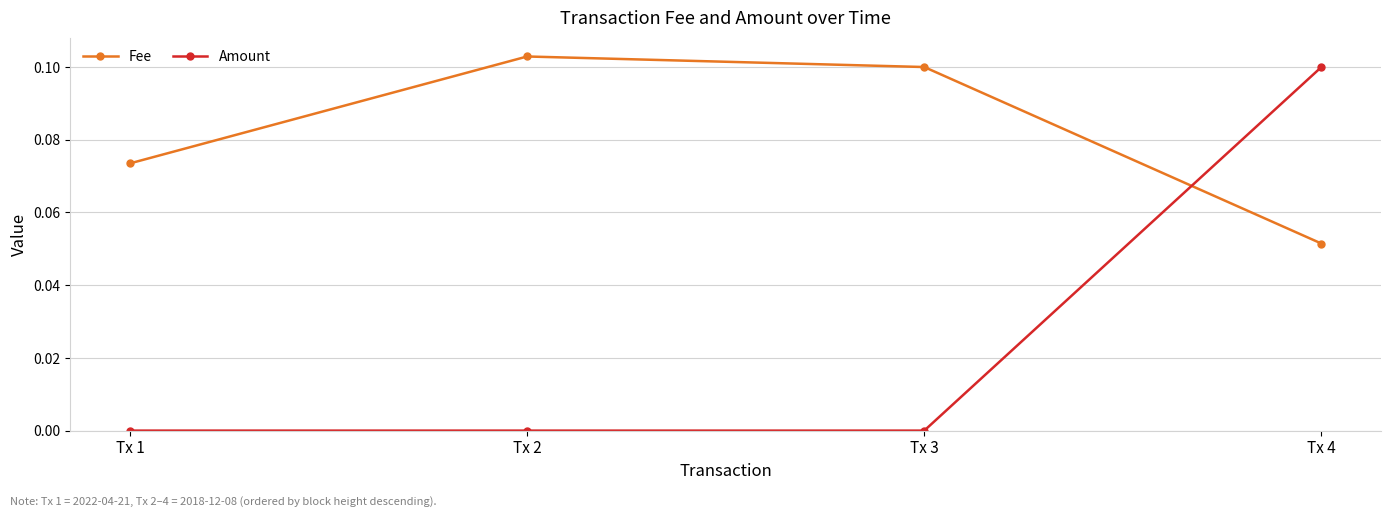

At which category does the chart reach its peak across all series?

Tx 2